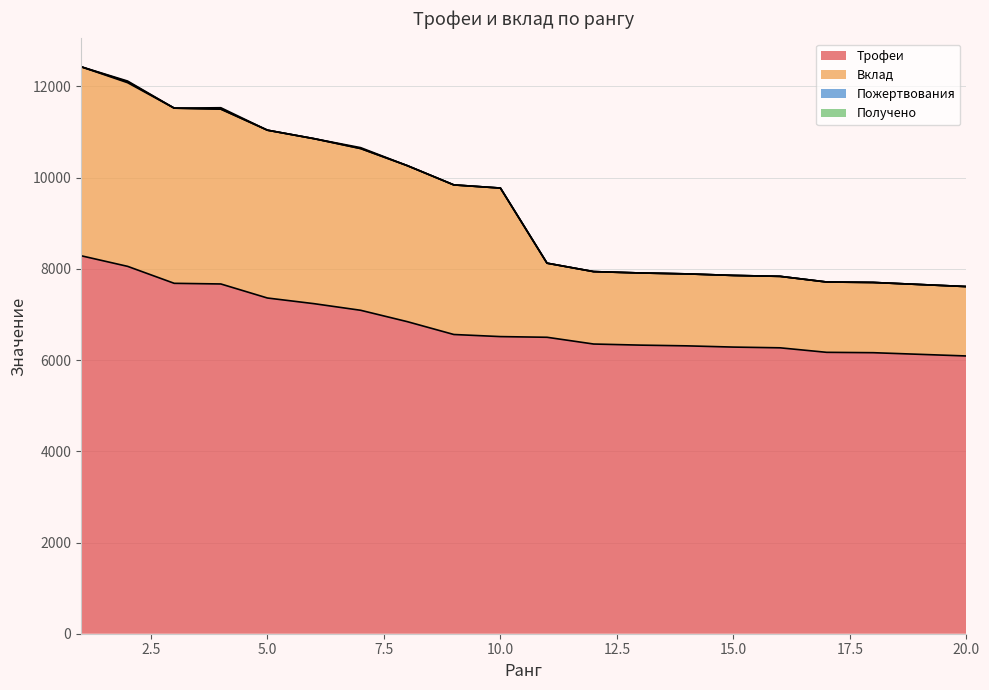

How many values in the Вклад series exceed 9772?

9